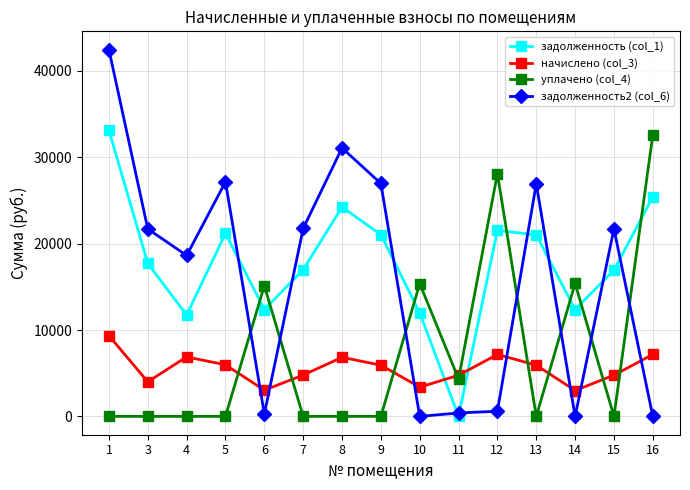

At how many categories does at least one series exceed 8687?

14